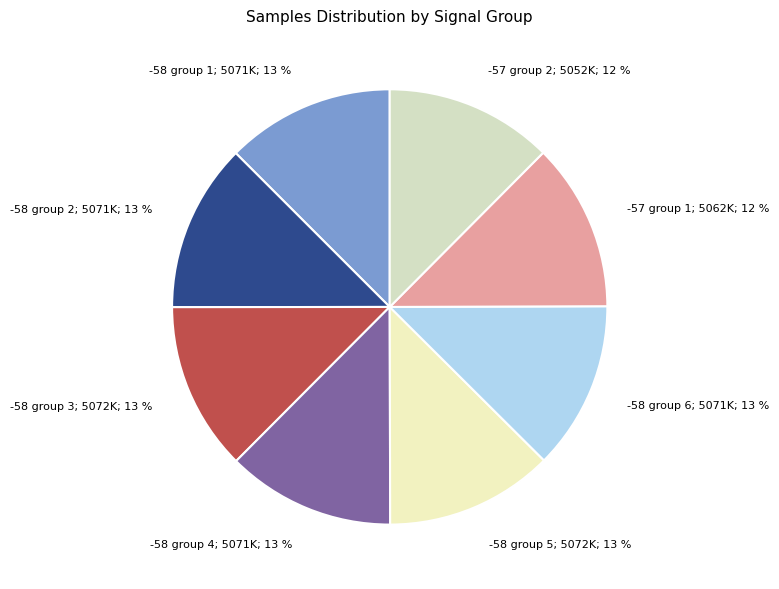

The -58 group 3; 5072K; 13 % slice represents 1% of the pie. True or false?

False